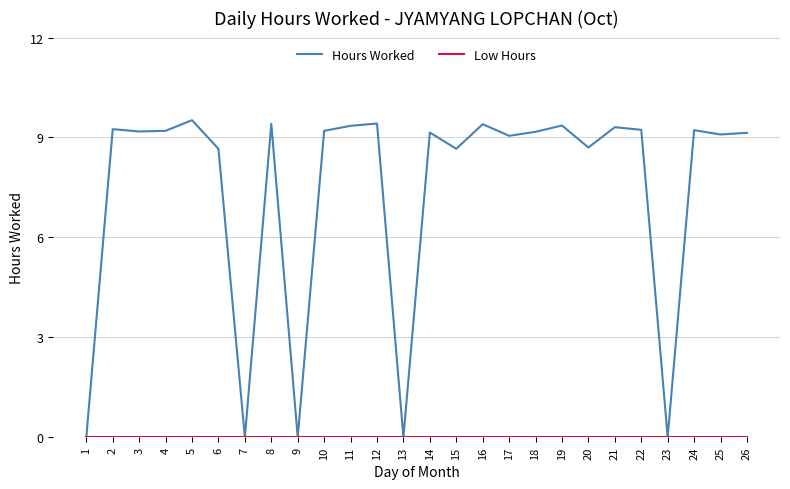

How many lines are shown in the chart?

2